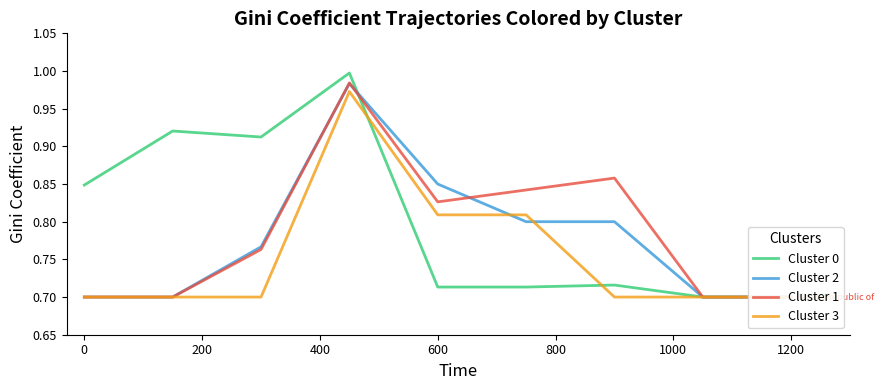

At which label is Cluster 0 closest to 0?

1200